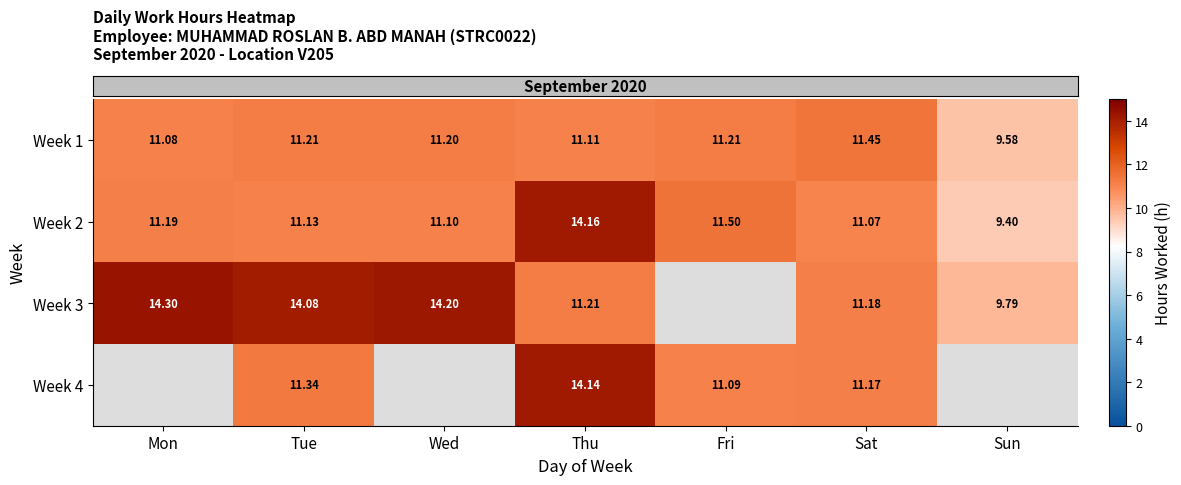

How many distinct data groups are displayed?

4